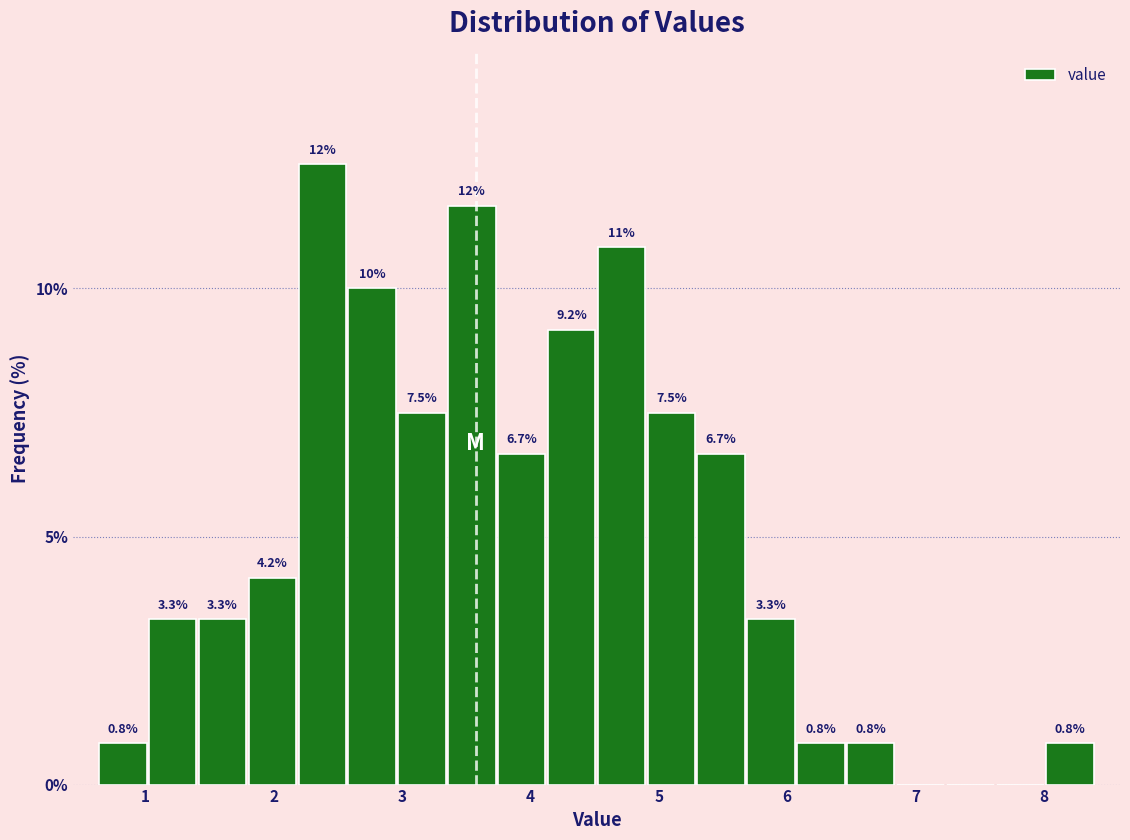

Read against the x-axis, roughly where is the centre of the tallest bar?

2.4